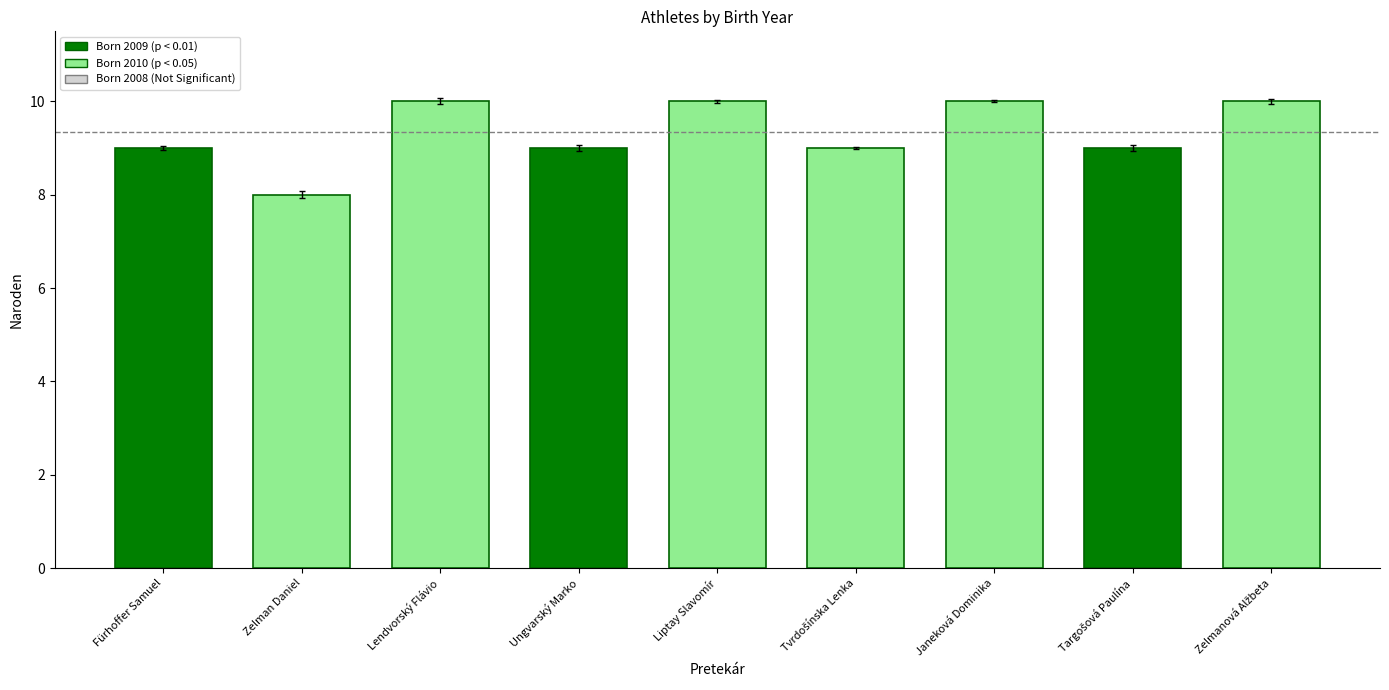

Reading left to right, list all the values displayed in this chart.

9	8	10	9	10	9	10	9	10